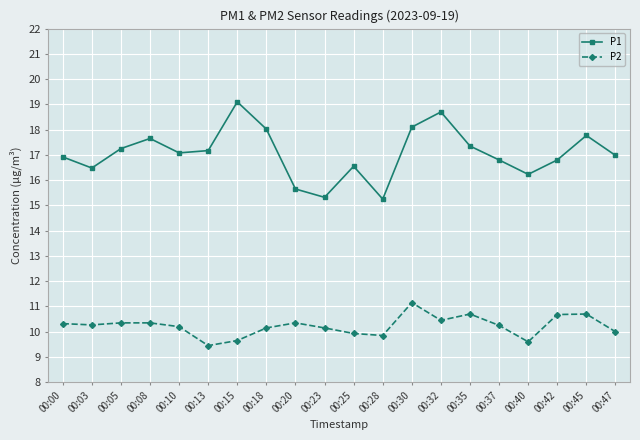

In P2, how many points are lower than both neighbors (excluding endpoints)?

5